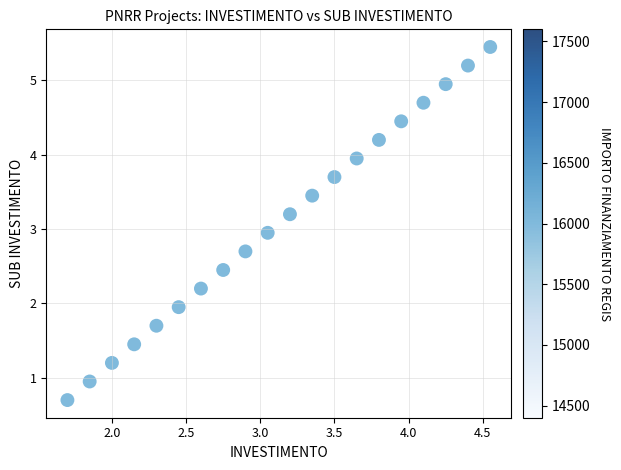

What is the range of X values (max minus min)?

2.8